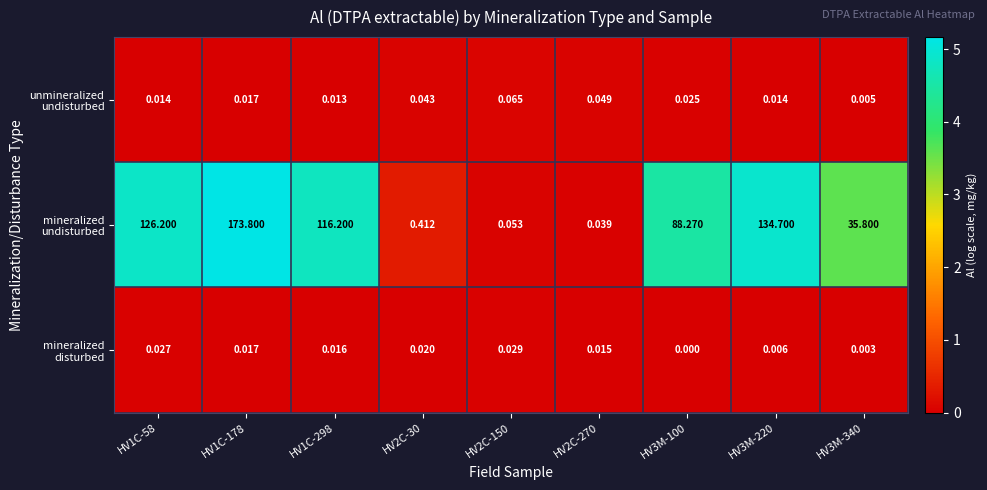

Which series changed the most between HV2C-150 and HV2C-270?

unmineralized undisturbed